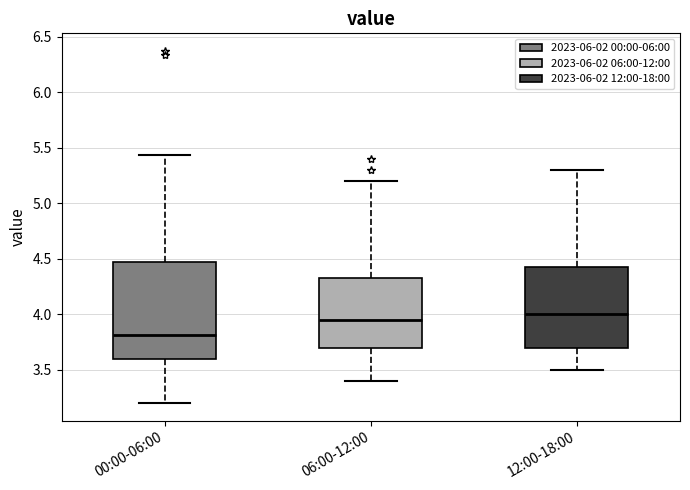

Which box's median line is the lowest?

00:00-06:00